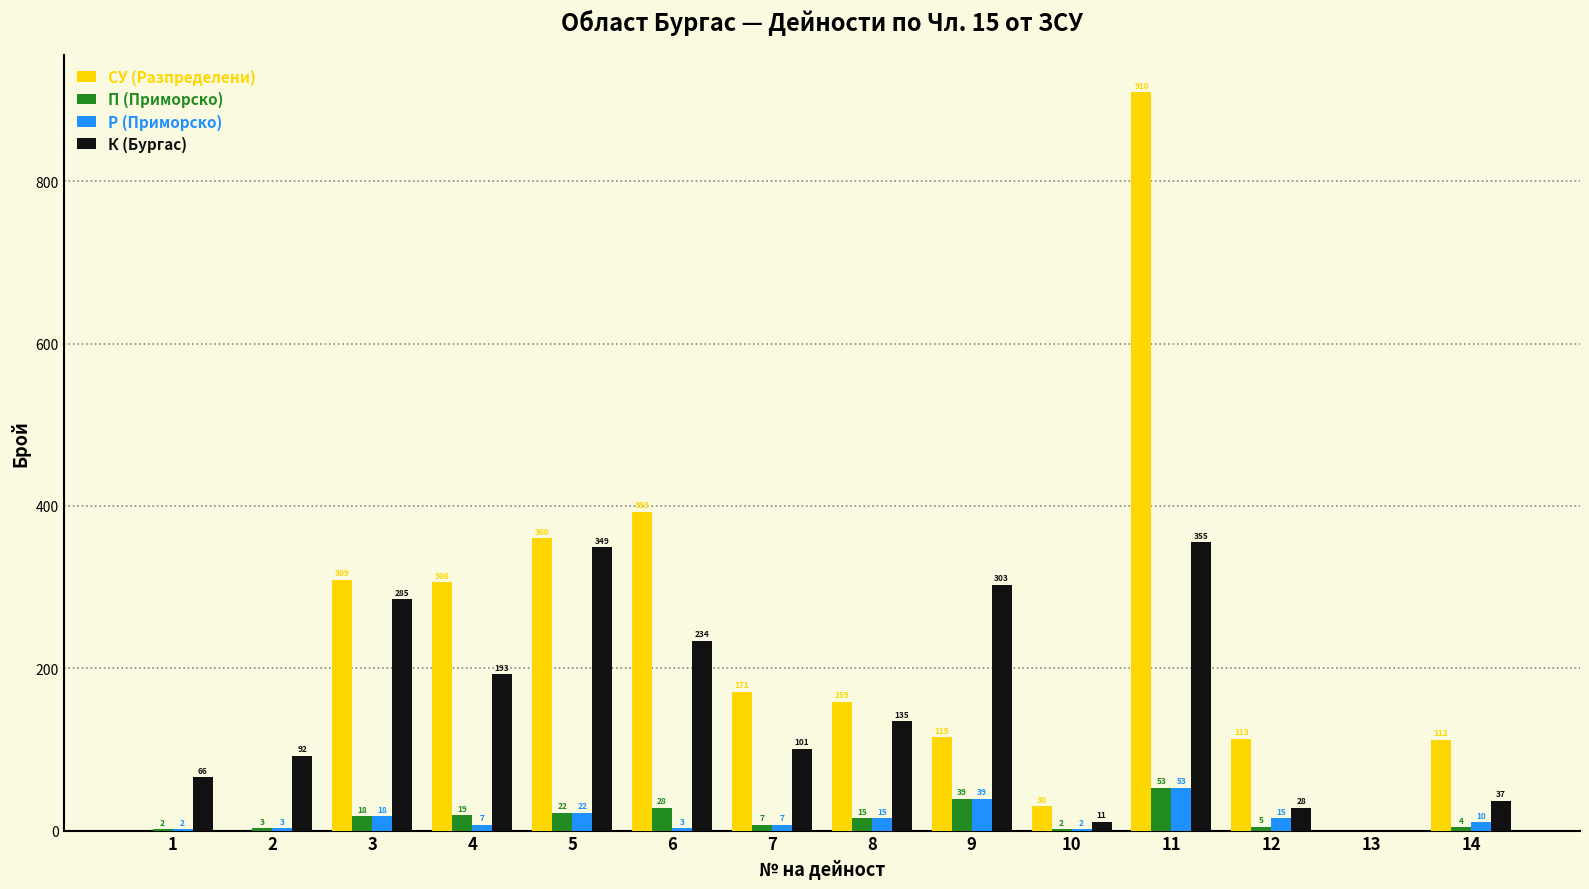

Reading left to right, list all the values displayed in this chart.

СУ (Разпределени): 0	0	309	306	360	393	171	159	115	30	910	113	0	112
П (Приморско): 2	3	18	19	22	28	7	15	39	2	53	5	0	4
Р (Приморско): 2	3	18	7	22	3	7	15	39	2	53	15	0	10
К (Бургас): 66	92	285	193	349	234	101	135	303	11	355	28	0	37